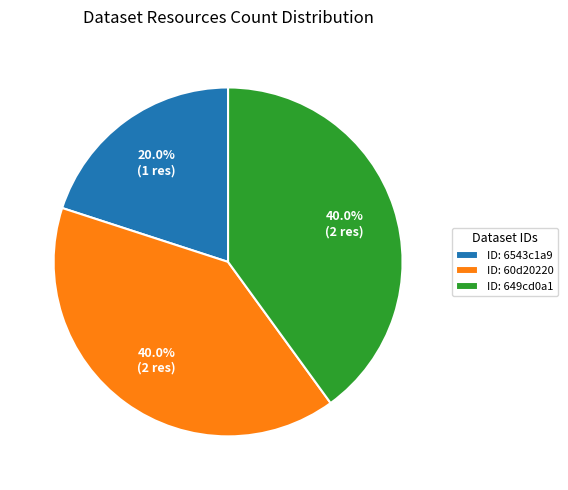

What is the smallest slice in the pie chart?

ID: 6543c1a9